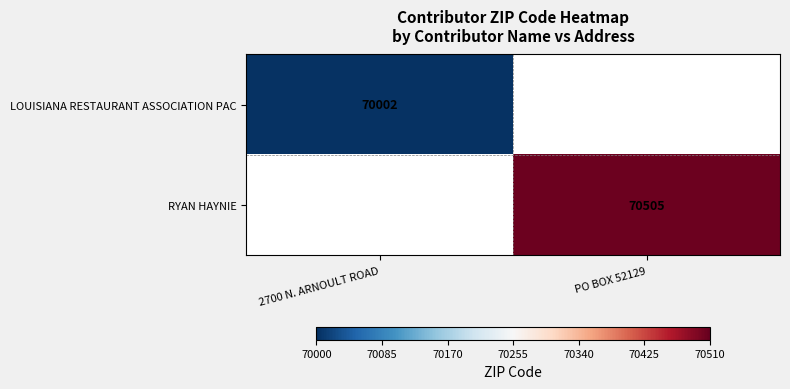

The value of LOUISIANA RESTAURANT ASSOCIATION PAC at 2700 N. ARNOULT ROAD is 70002. True or false?

True